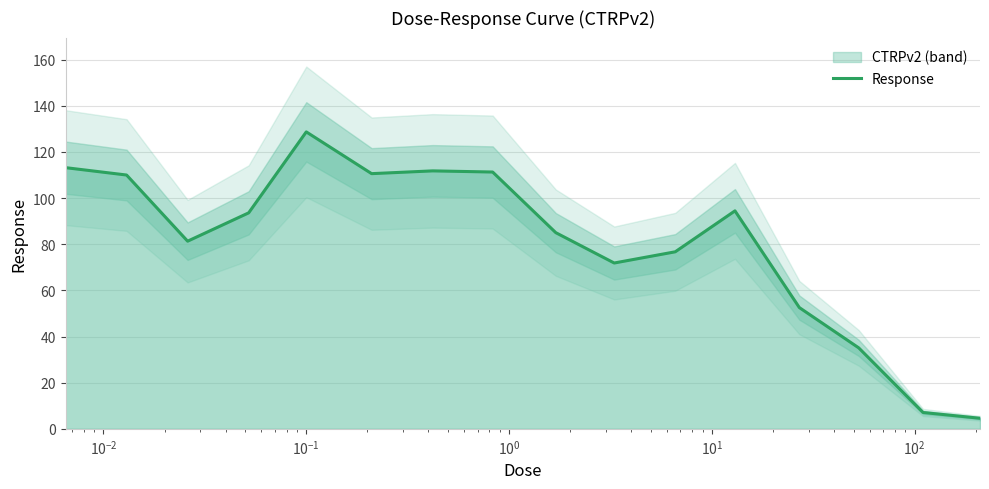

What is the maximum value for Response?

128.7